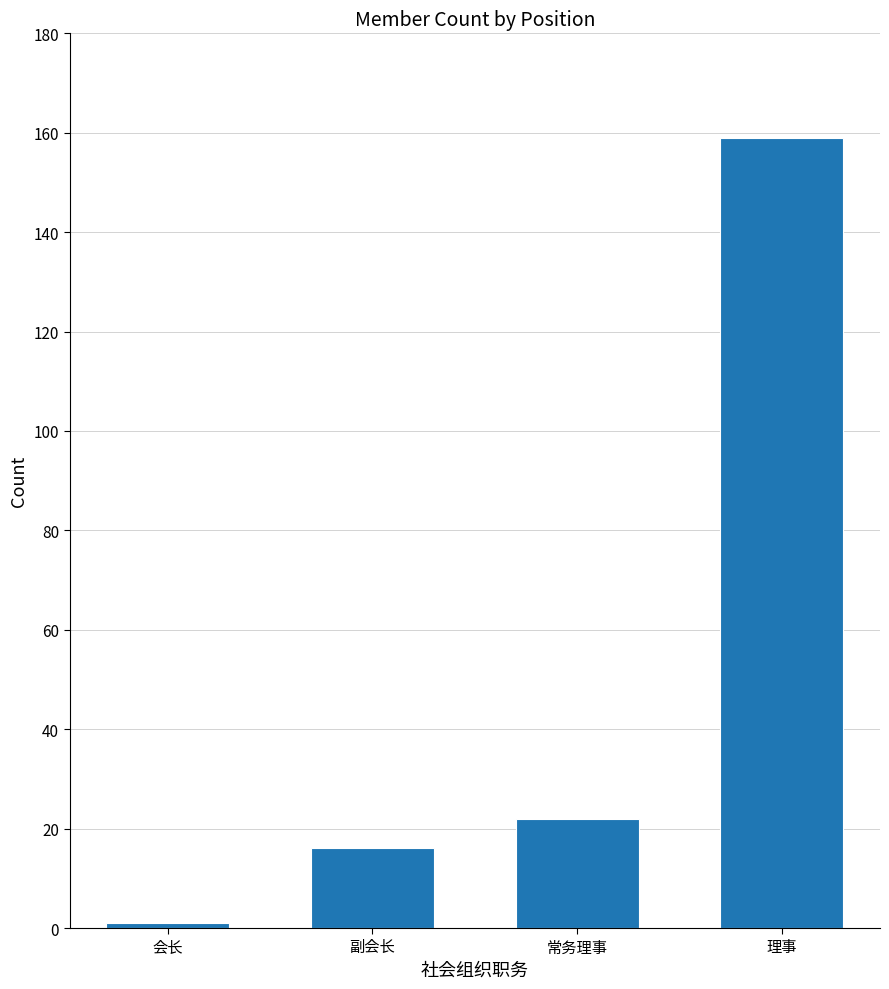

Count the number of data series in this chart.

1